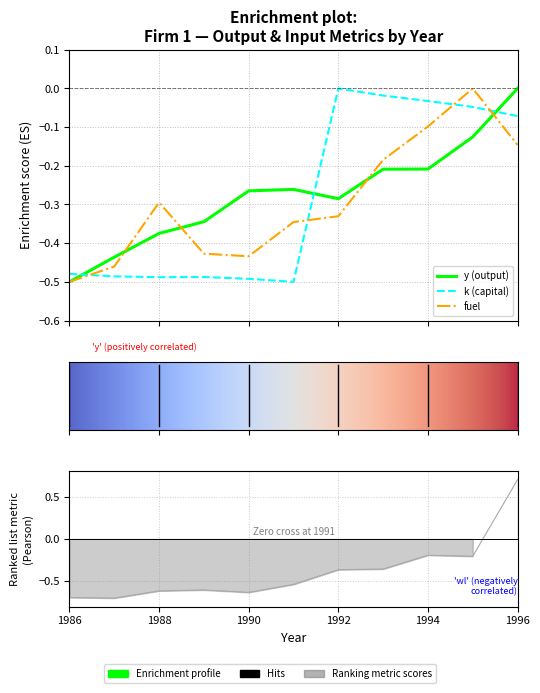

At which label is y closest to 0?

1996